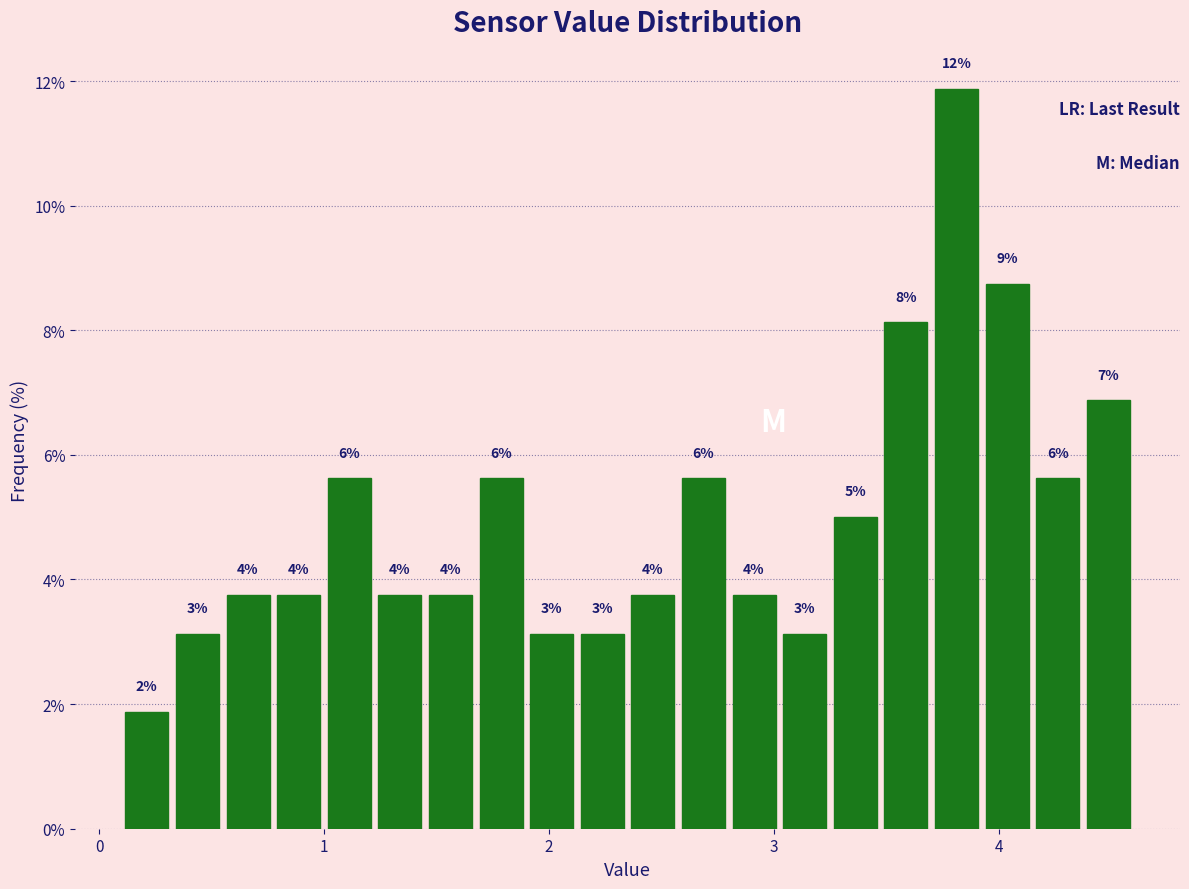

Around what value on the x-axis is the tallest bar? Give the approximate position of its centre, as read against the axis.

3.8